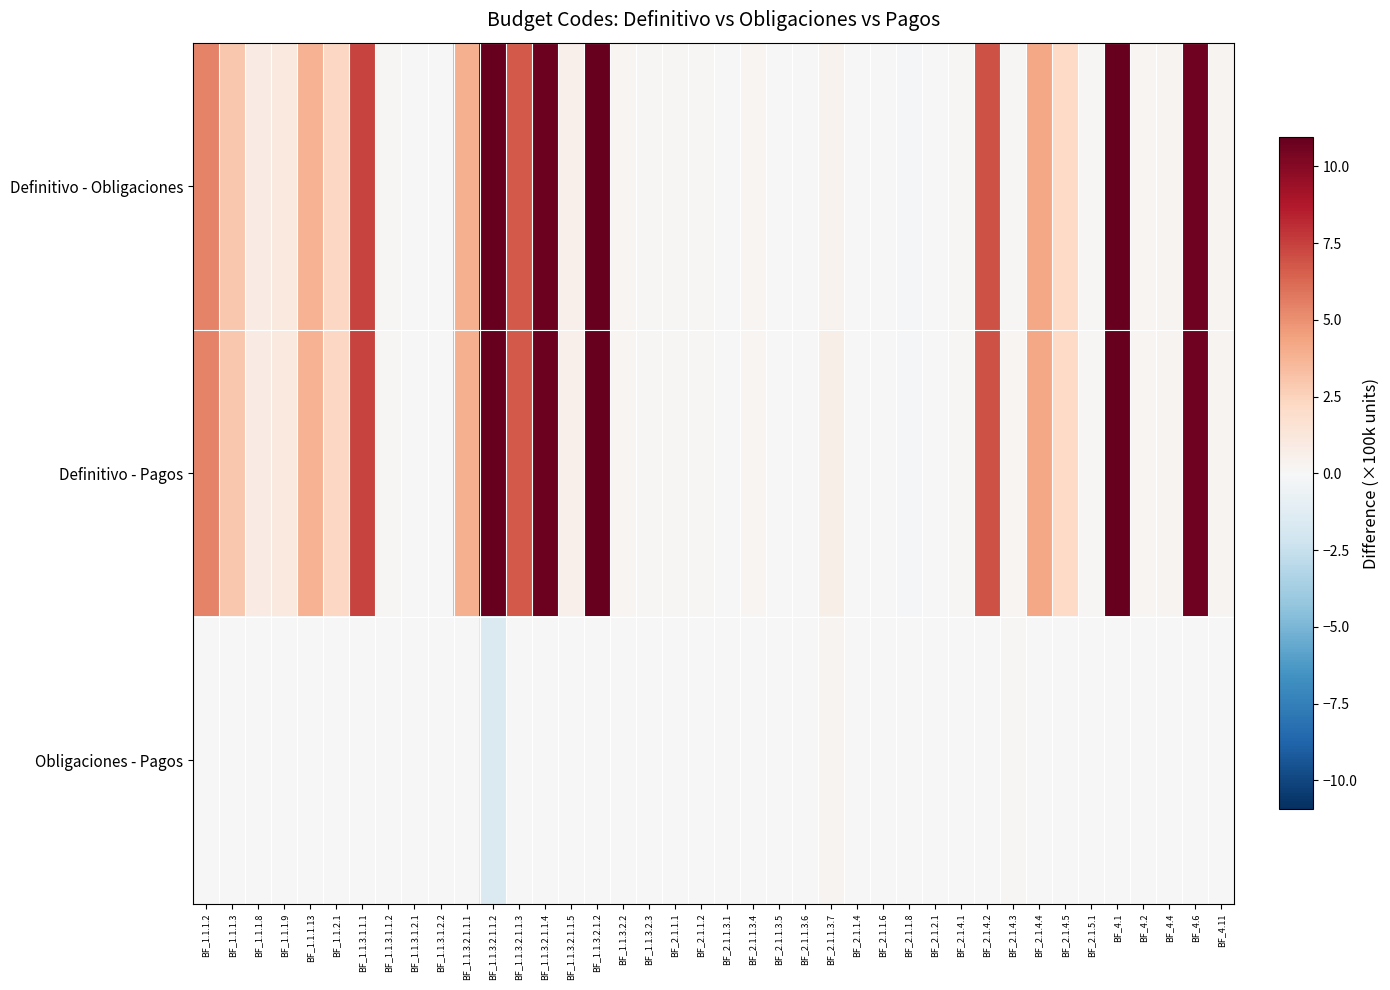

Which has a higher value, BF_1.1.3.2.1.2 or BF_2.1.4.5?

BF_1.1.3.2.1.2